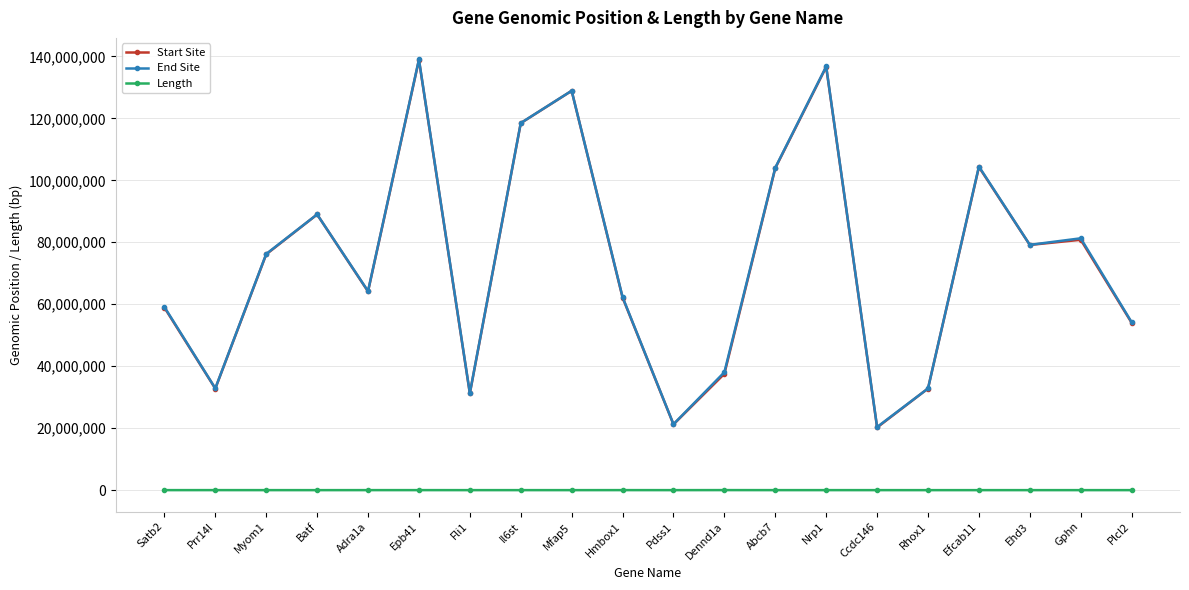

True or false: End Site has a value of 81282386 at Gphn.

True